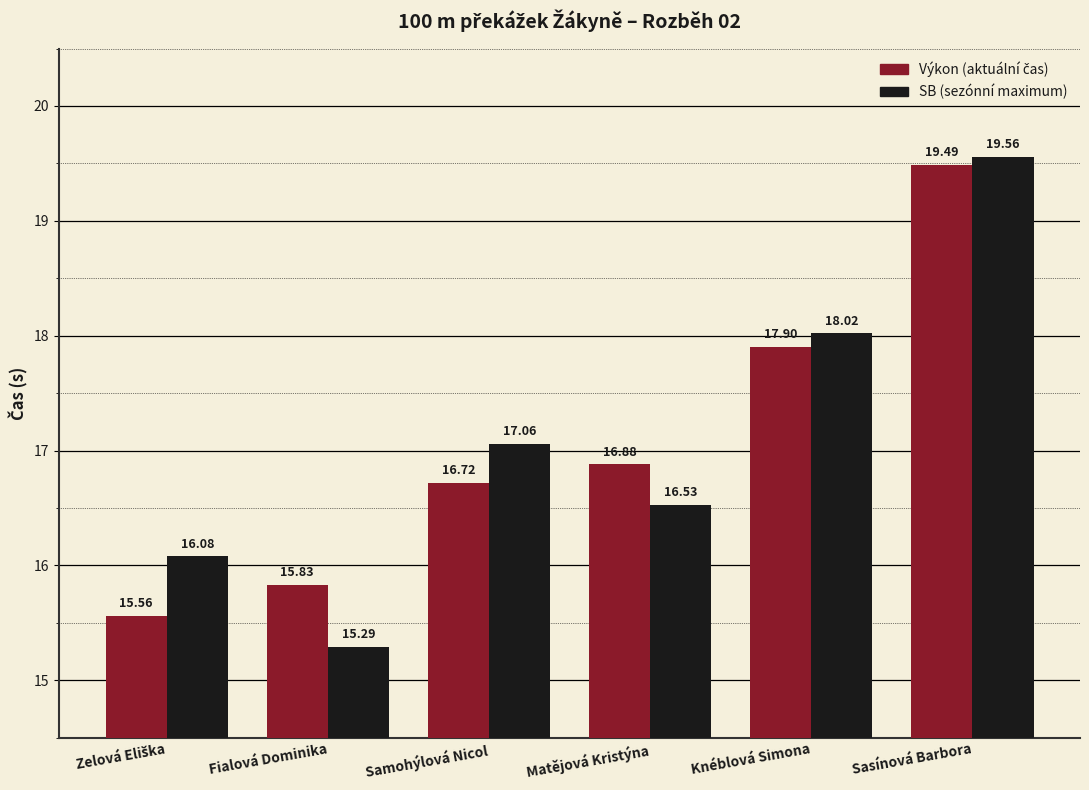

What is the spread (max minus min) of values at Fialová Dominika?

0.5